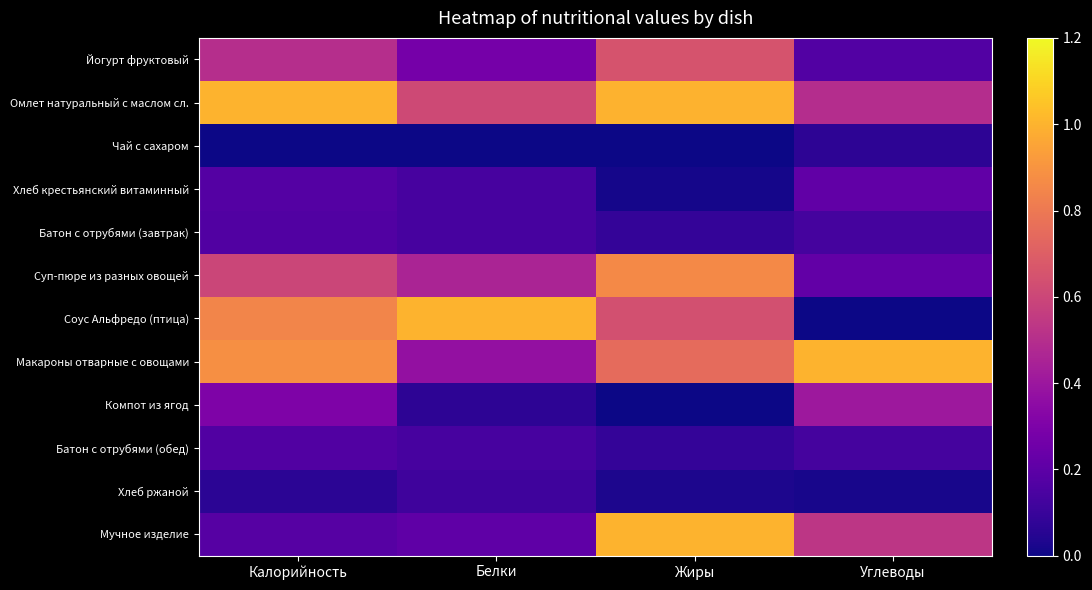

Between Калорийность and Углеводы, which series saw the biggest shift?

Соус Альфредо (птица)